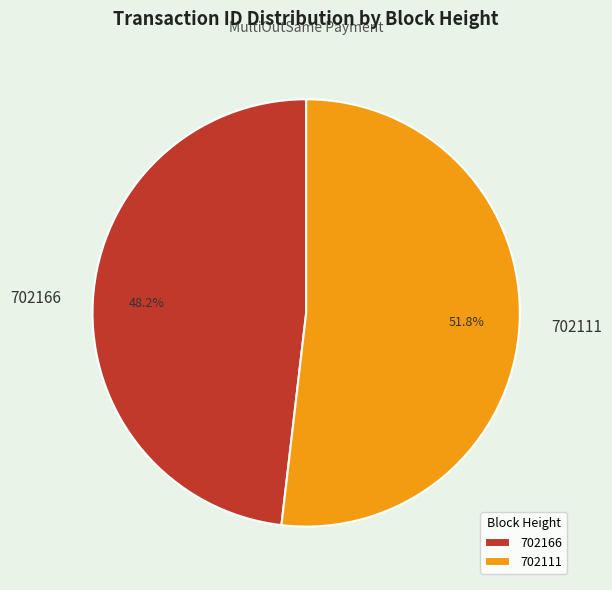

Between 702166 and 702111, which is larger?

702111